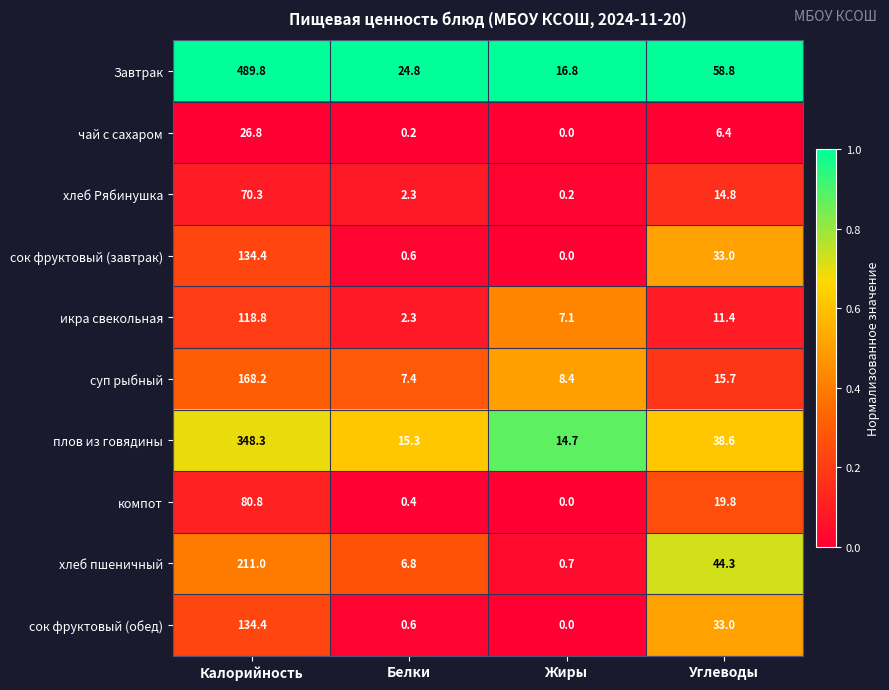

Which series has the widest spread of values?

Завтрак